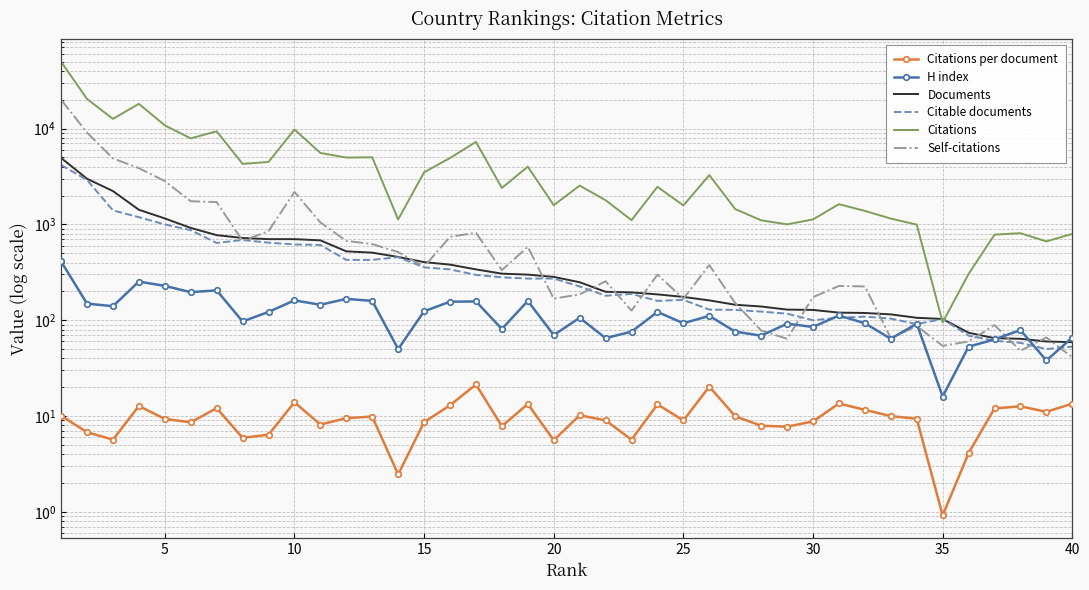

What is the highest value of the Citations per document series?

21.4